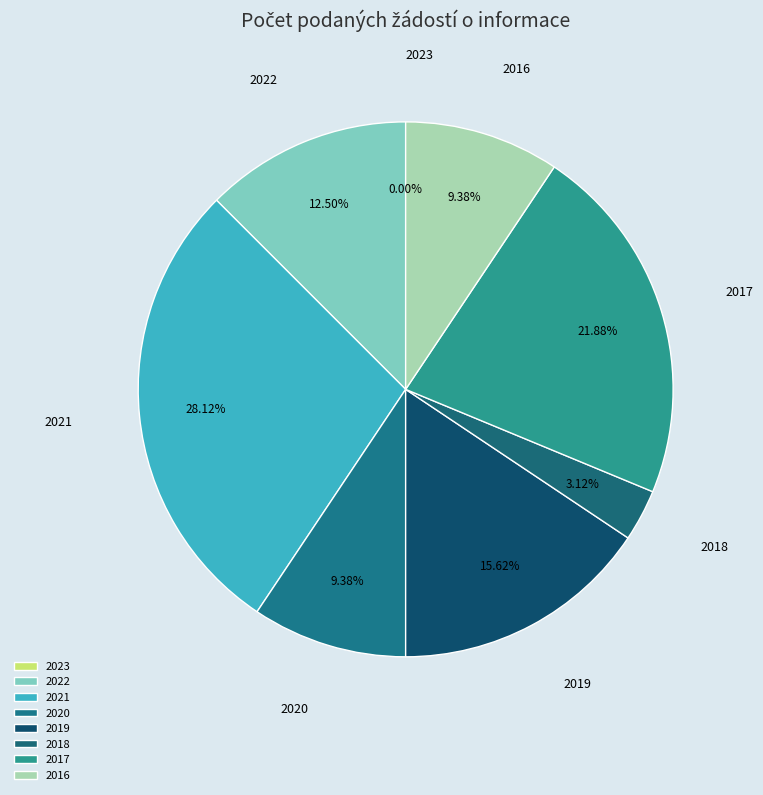

Does 2019 represent more than half of the total?

No